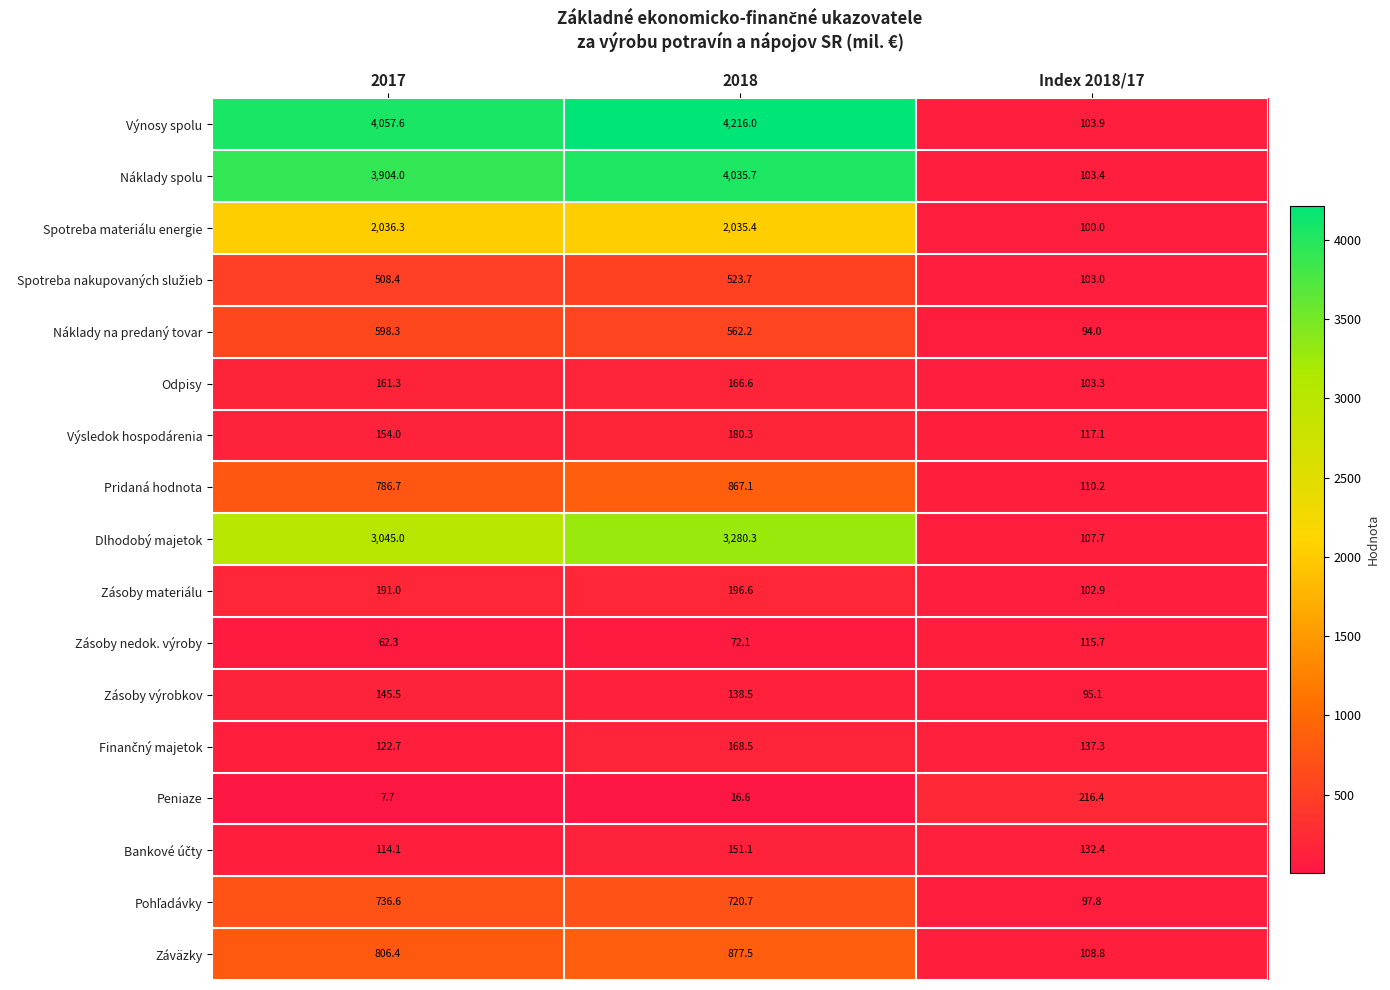

What is the greatest value displayed?

4216.0